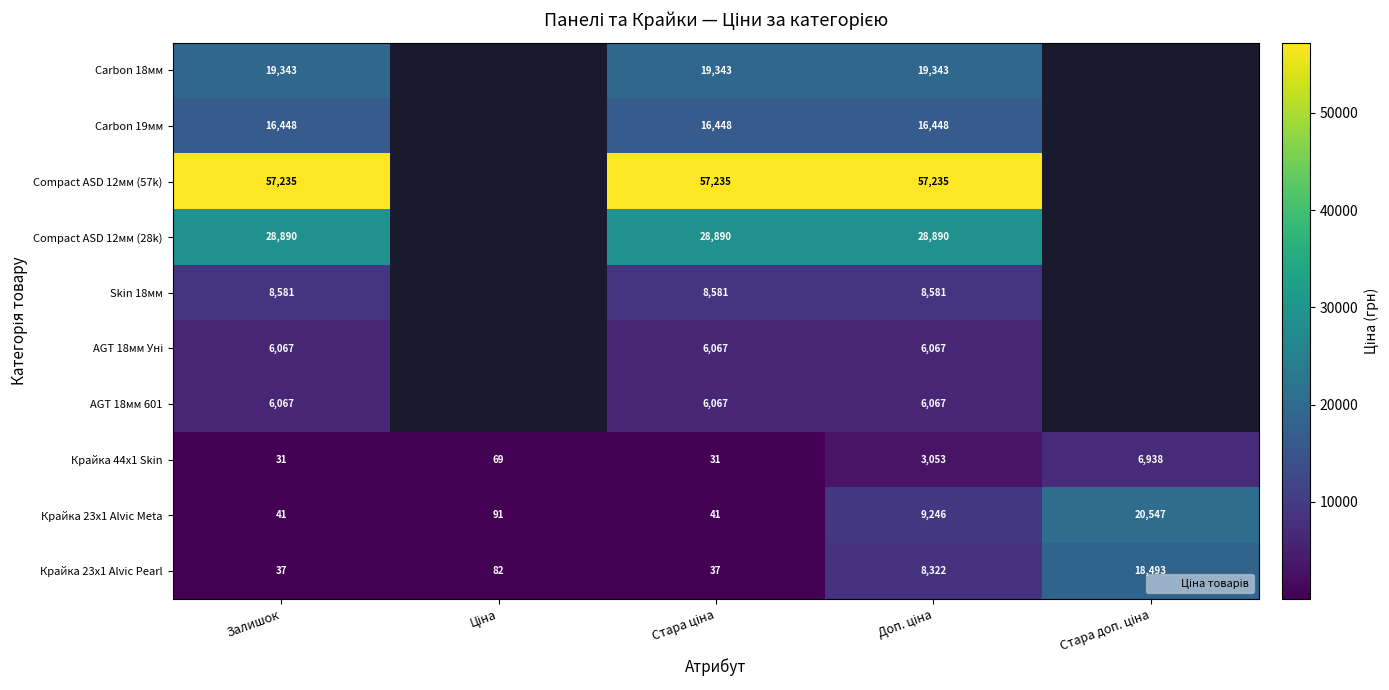

Which category has the lowest value in the Skin 18мм series?

Залишок